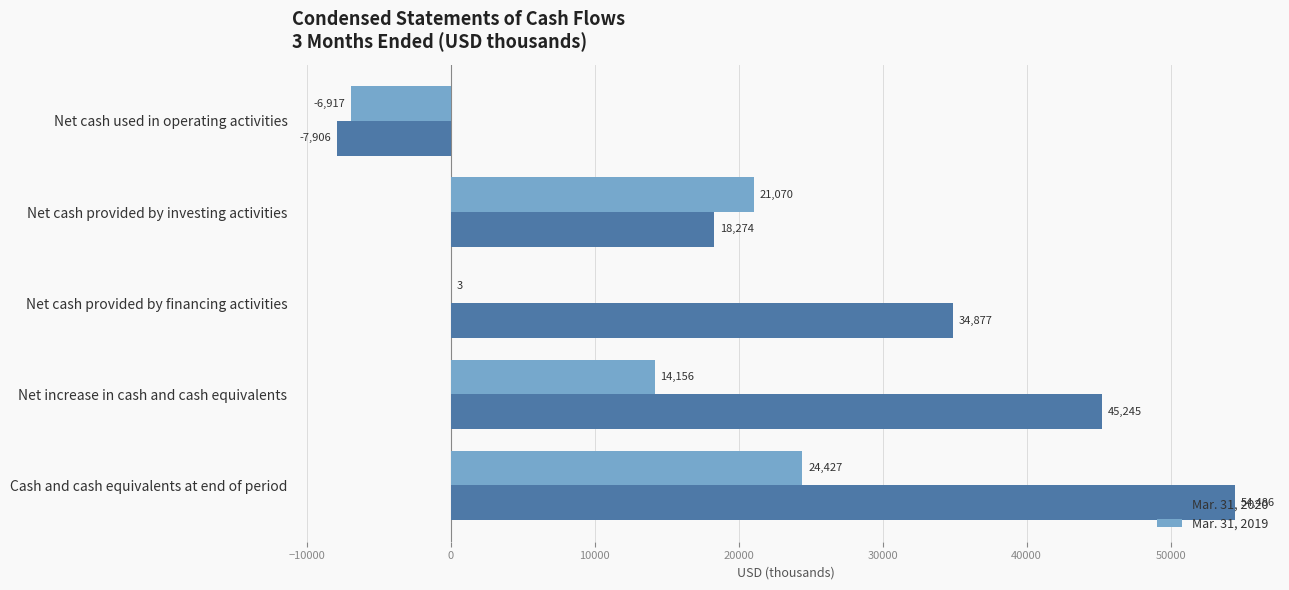

What is the sum of the Mar. 31, 2019 values at Net cash provided by financing activities and Net increase in cash and cash equivalents?

14159